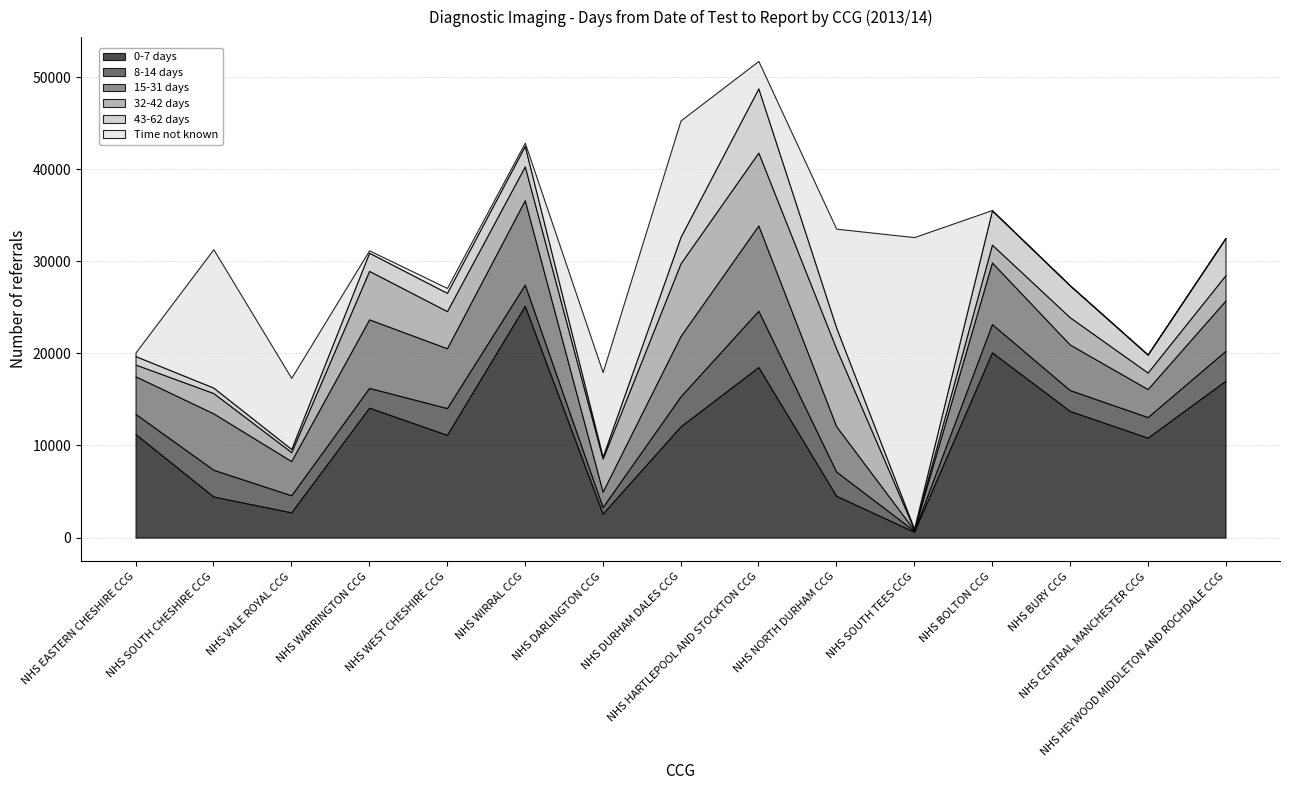

True or false: 32-42 days has more than 2 interior local peaks.

True